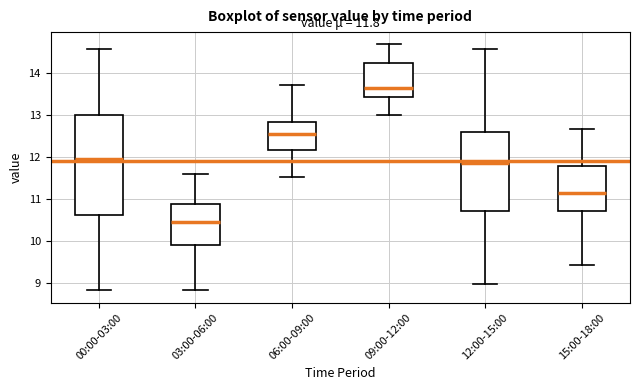

Which box has the highest median line?

09:00-12:00